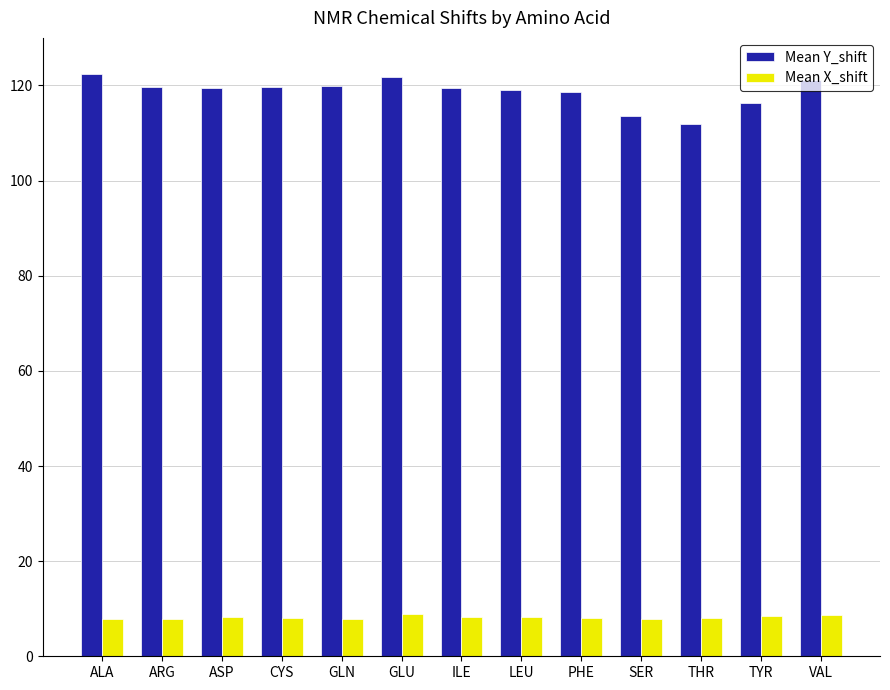

What is the lowest value of the Mean Y_shift series?

111.9